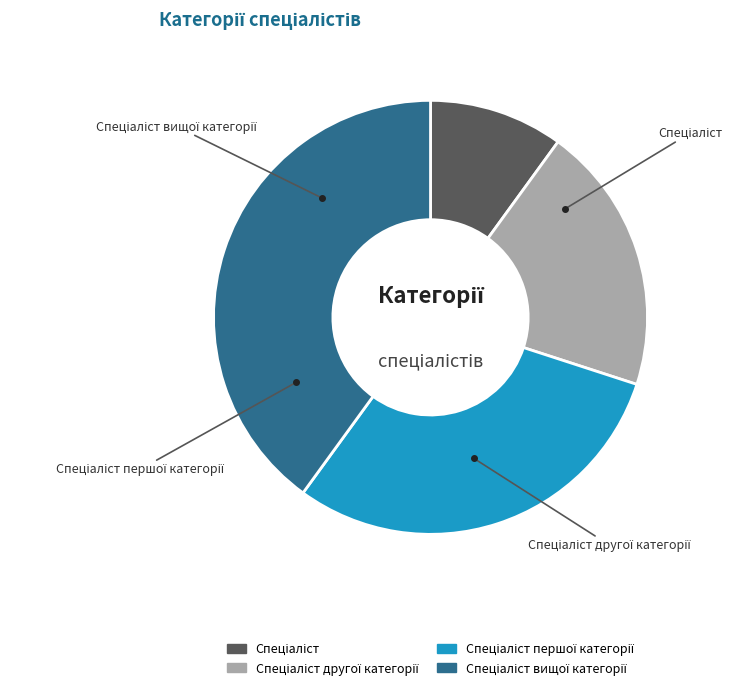

Does Спеціаліст другої категорії account for over 50% of the chart?

No